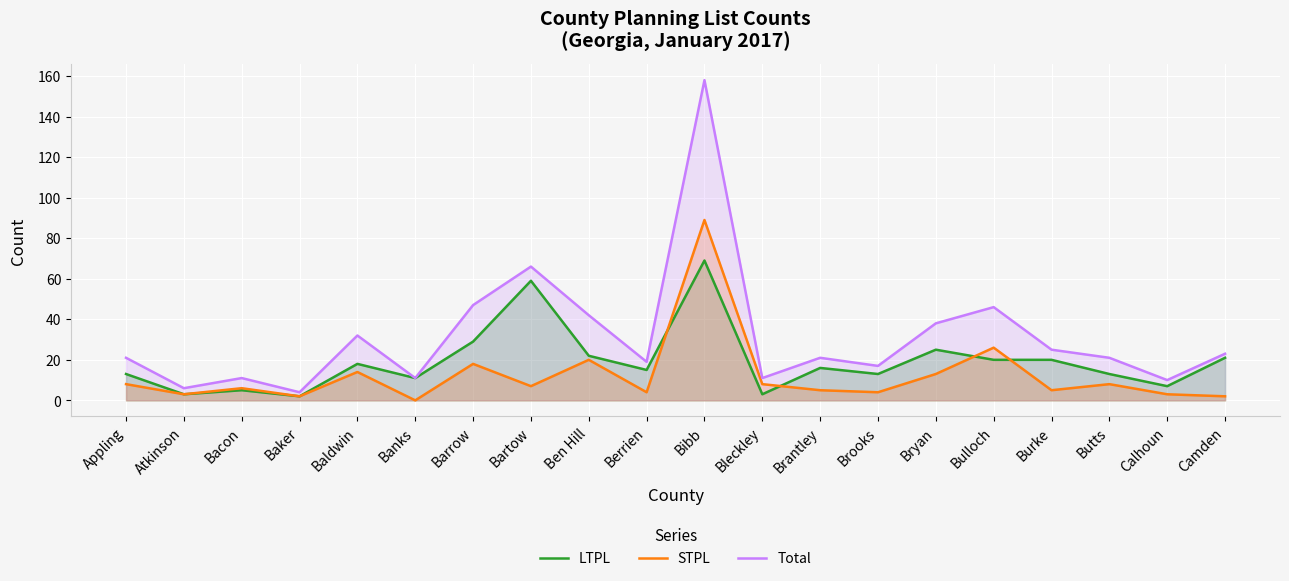

Which series changed the most between Barrow and Bartow?

LTPL